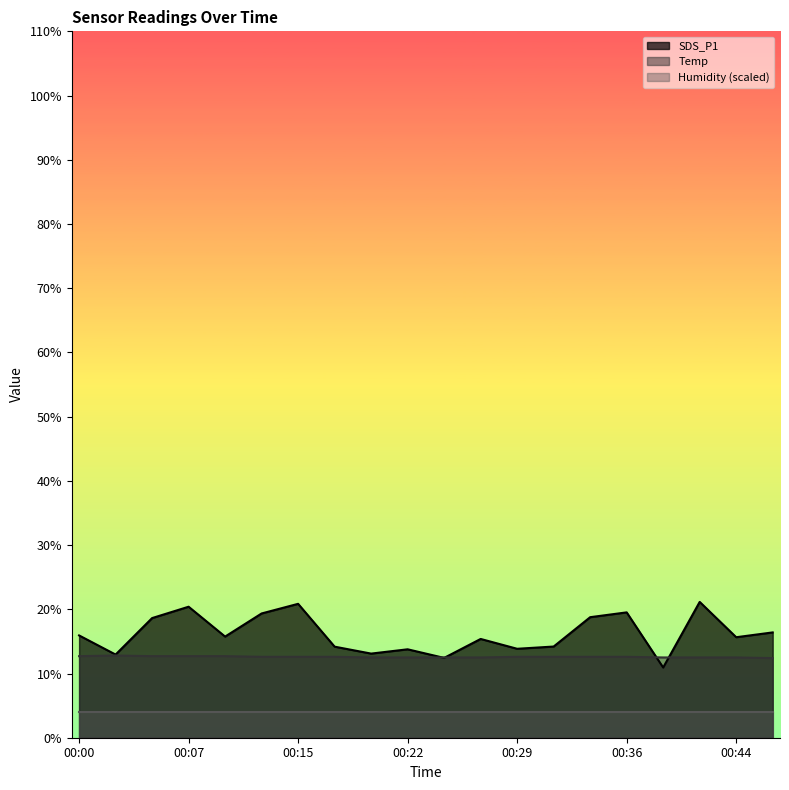

Which series has the widest spread of values?

SDS_P1